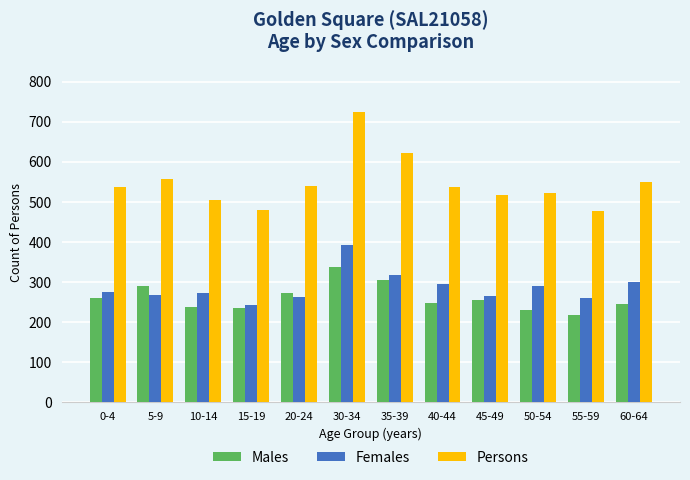

Between 10-14 and 35-39, which series saw the biggest shift?

Persons